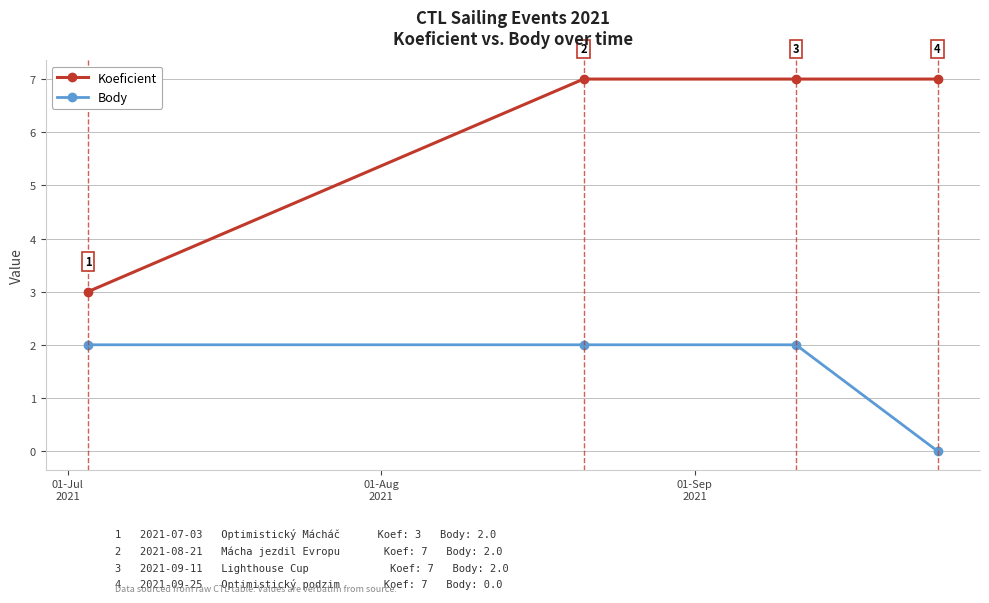

Reading left to right, list all the values displayed in this chart.

Koeficient: 3	7	7	7
Body: 2	2	2	0